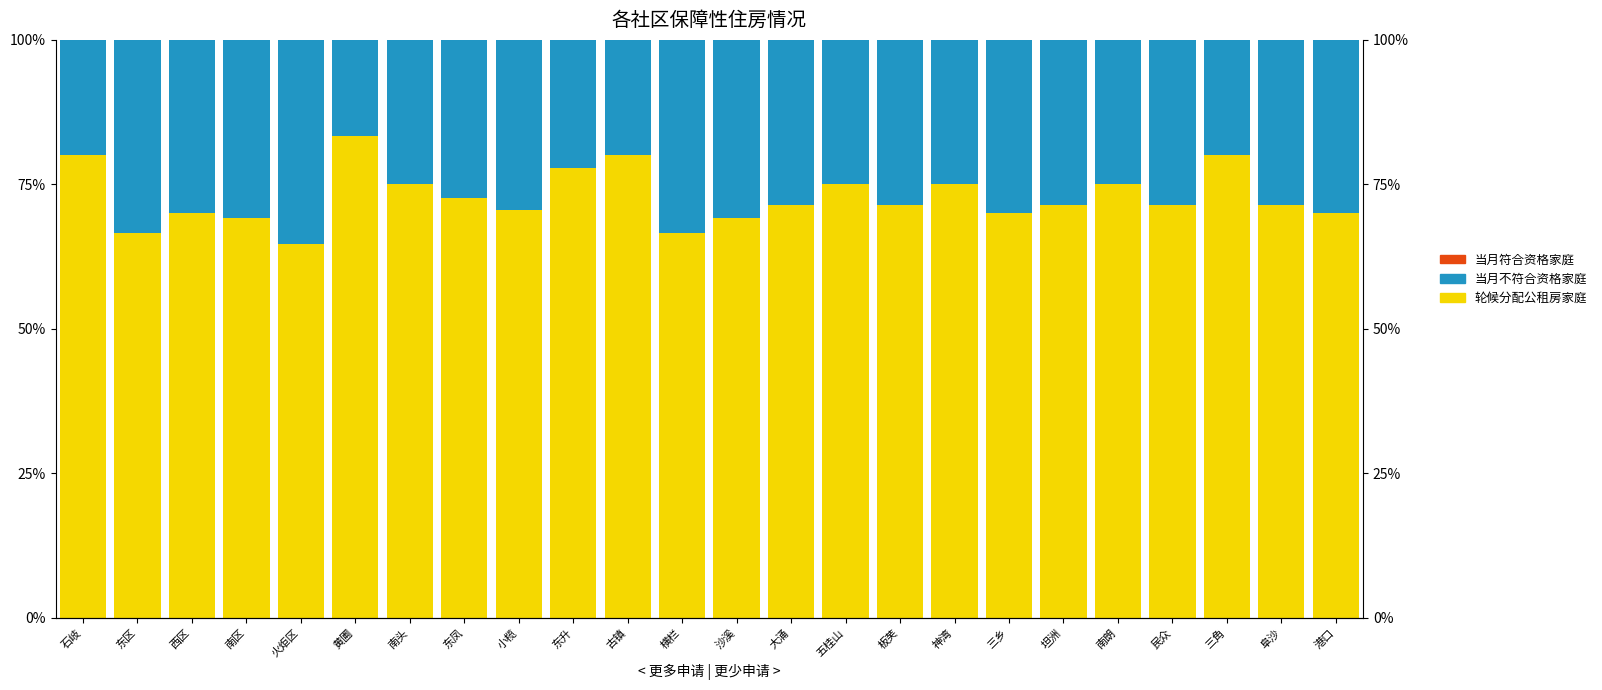

List the series in order of their overall mean, highest first.

轮候分配公租房的家庭, 当月经审核不符合保障性住房资格的家庭, 当月经审核符合保障性住房资格的家庭